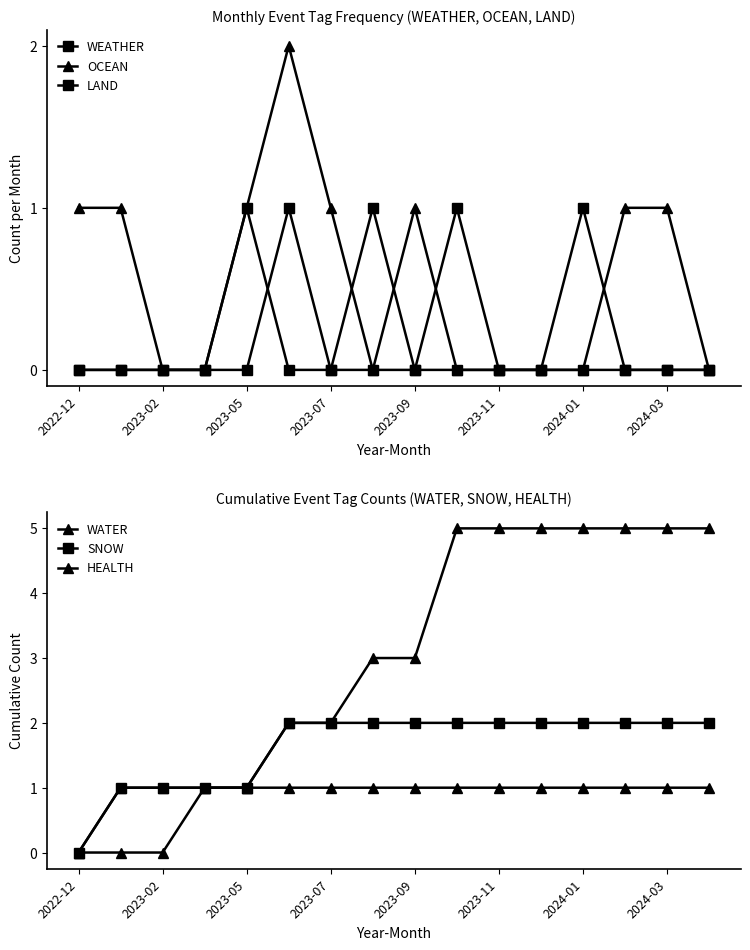

How many positive values does the HEALTH series have?

15